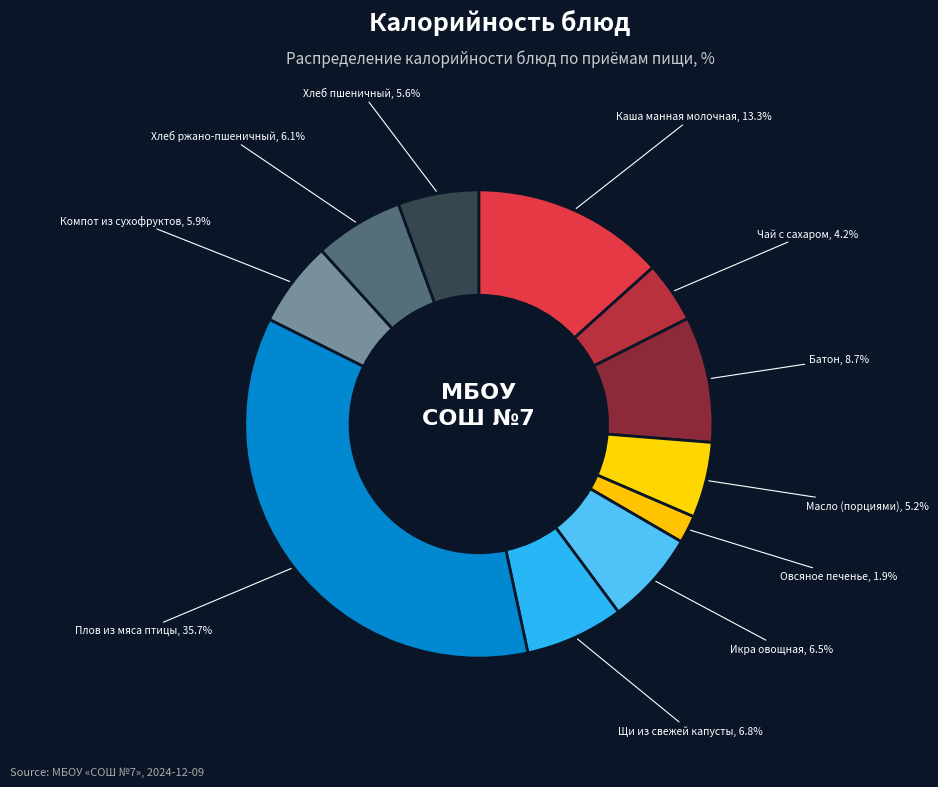

What is the largest slice in the pie chart?

Плов из мяса птицы